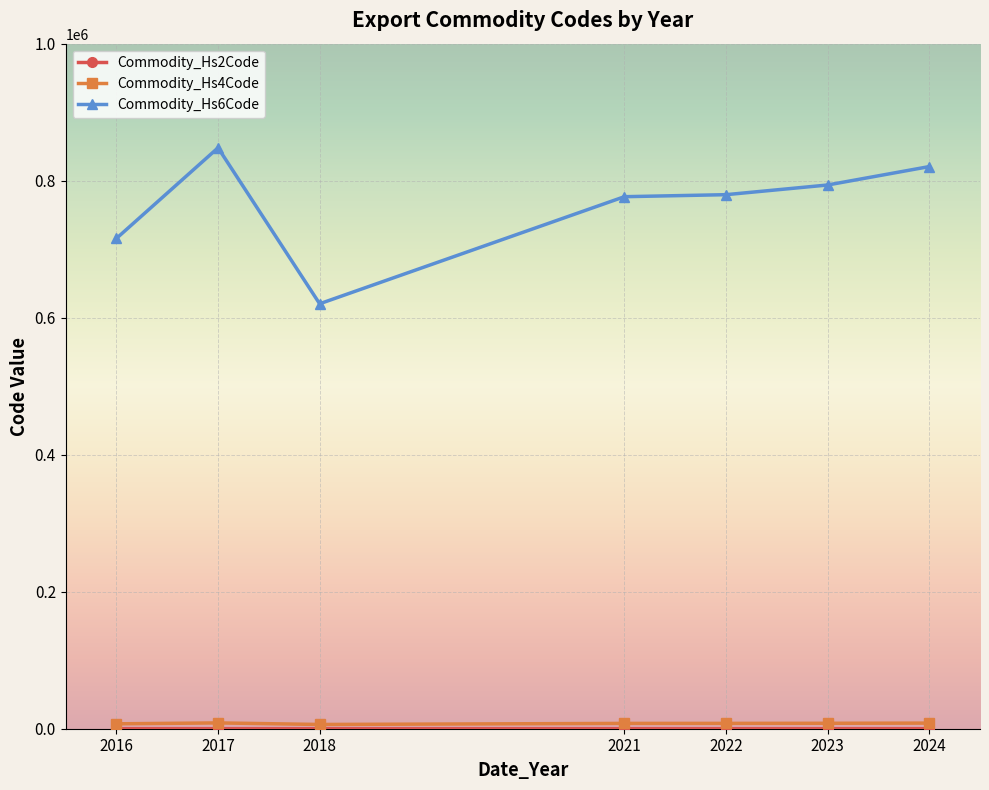

How many series are shown in this chart?

3